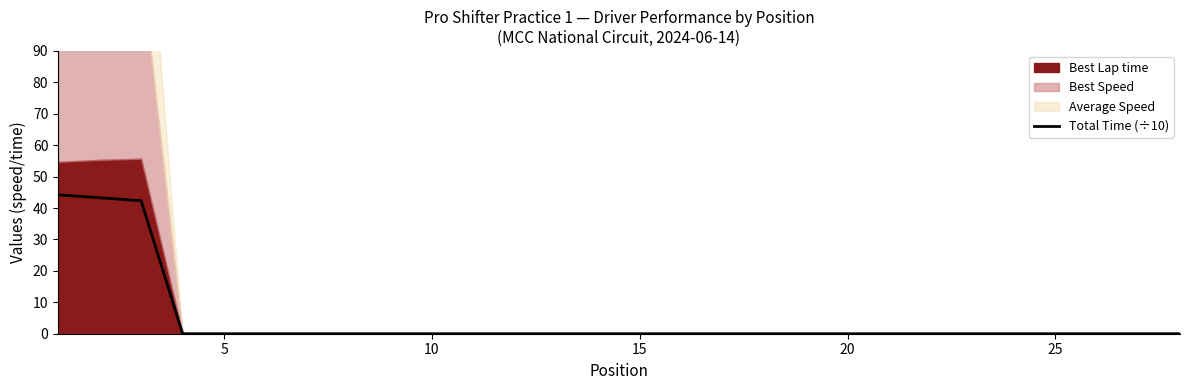

True or false: Total Time (÷10) has a value of 24.6 at 5.

False